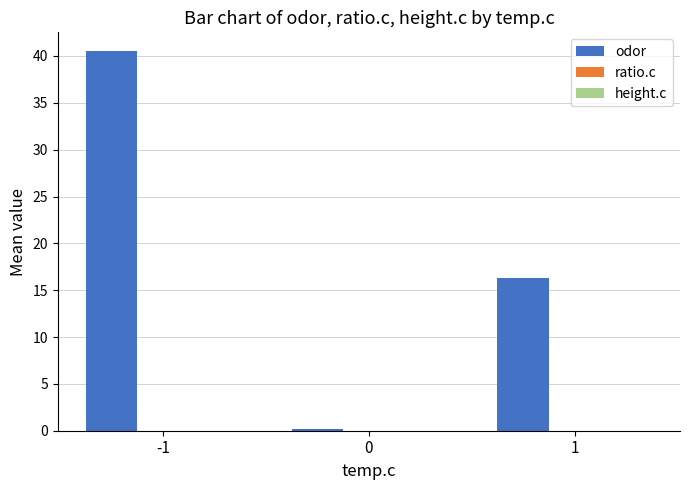

What is the difference between the maximum and minimum values?

40.4